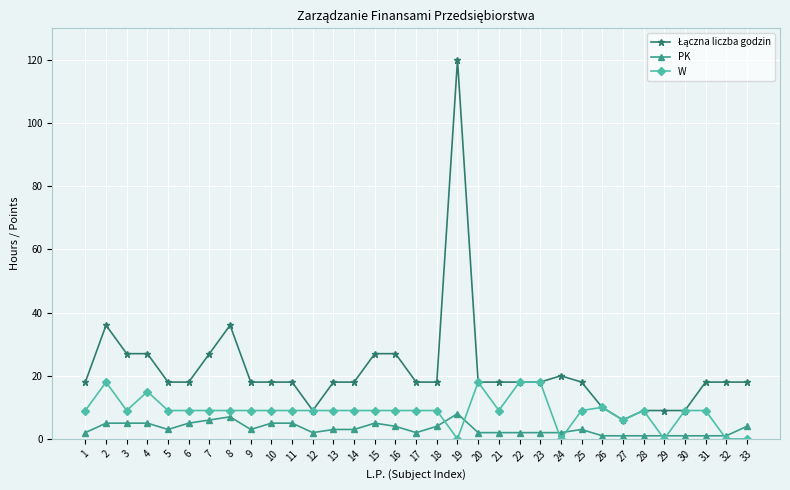

At how many categories does at least one series exceed 33?

3